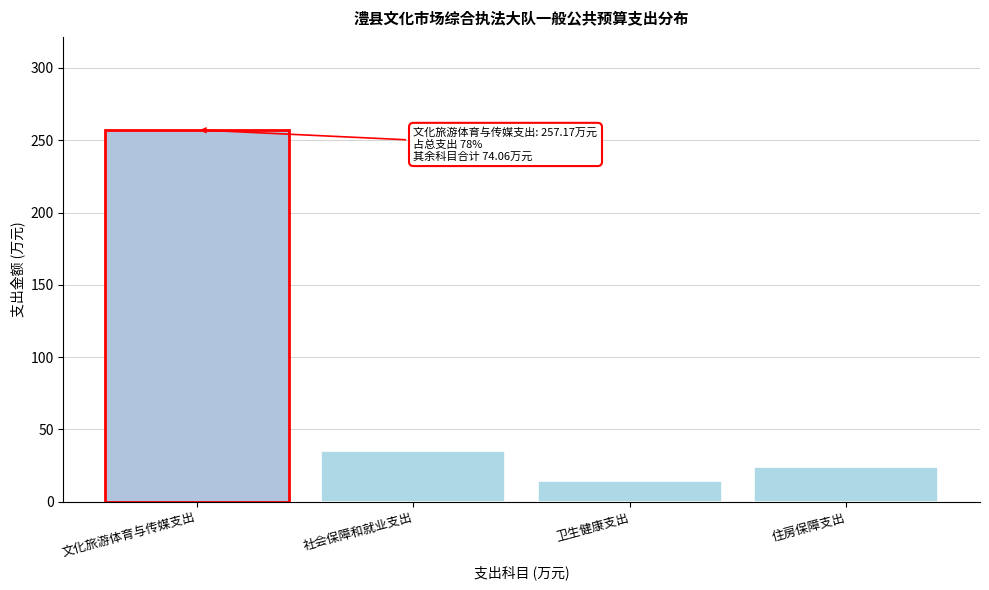

Reading left to right, what are all the values shown in this chart?

257.2	35.1	14.7	24.3